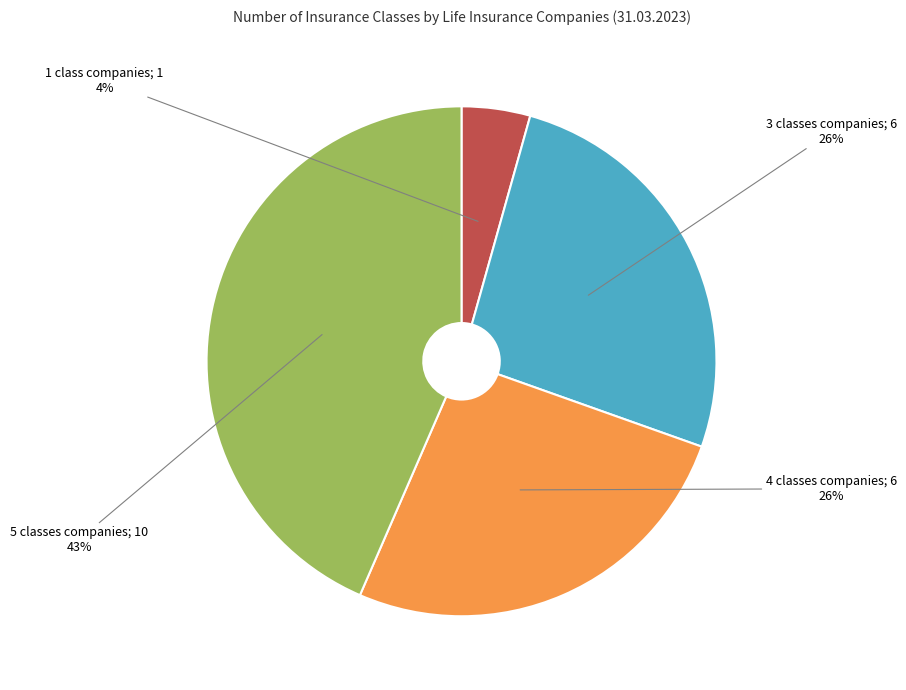

Is there any slice that represents more than half of the pie?

No